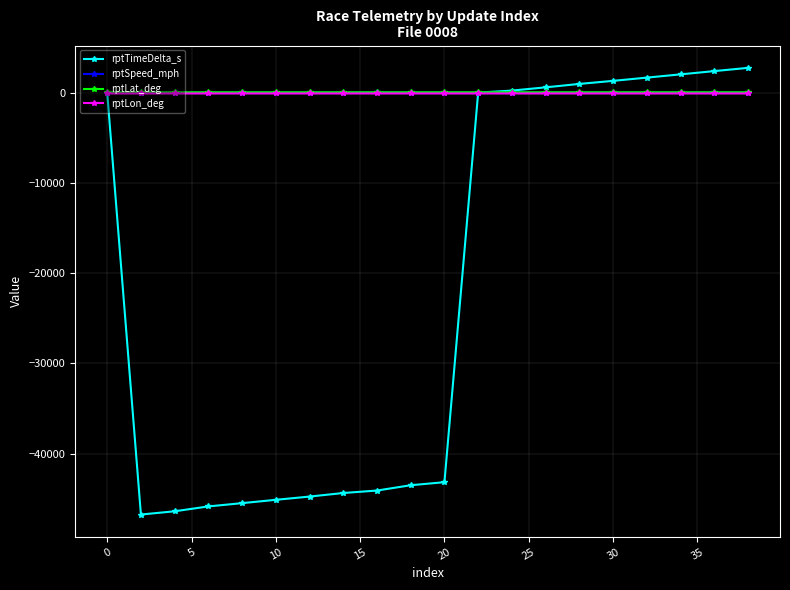

Which series has the largest range (max minus min)?

rptTimeDelta_s